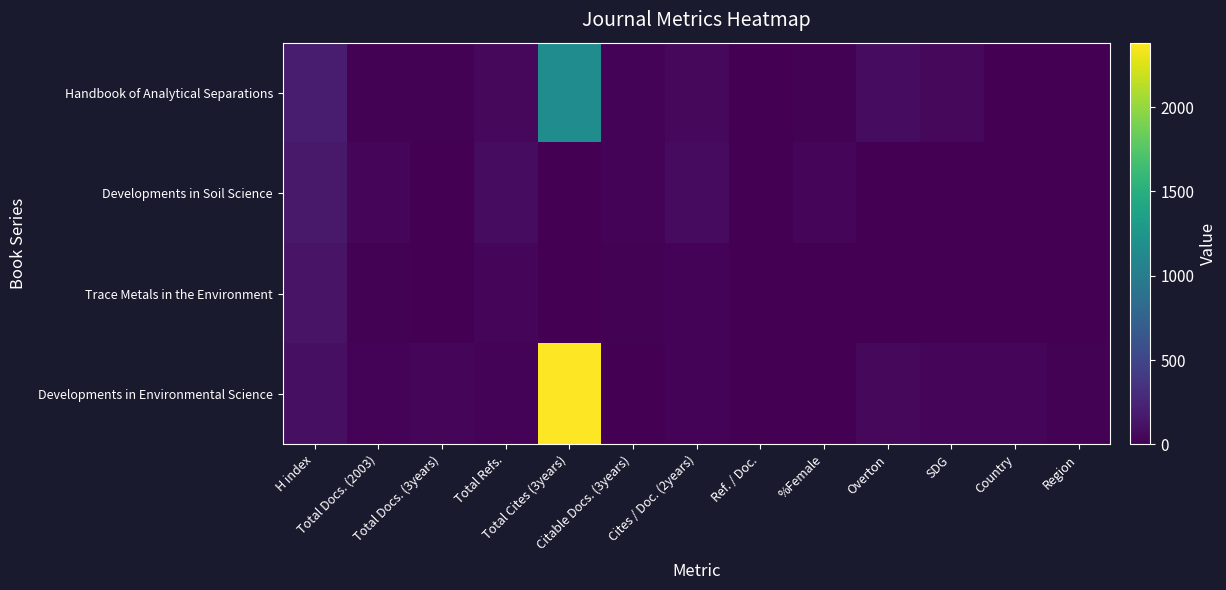

Which series has the largest range (max minus min)?

Developments in Environmental Science